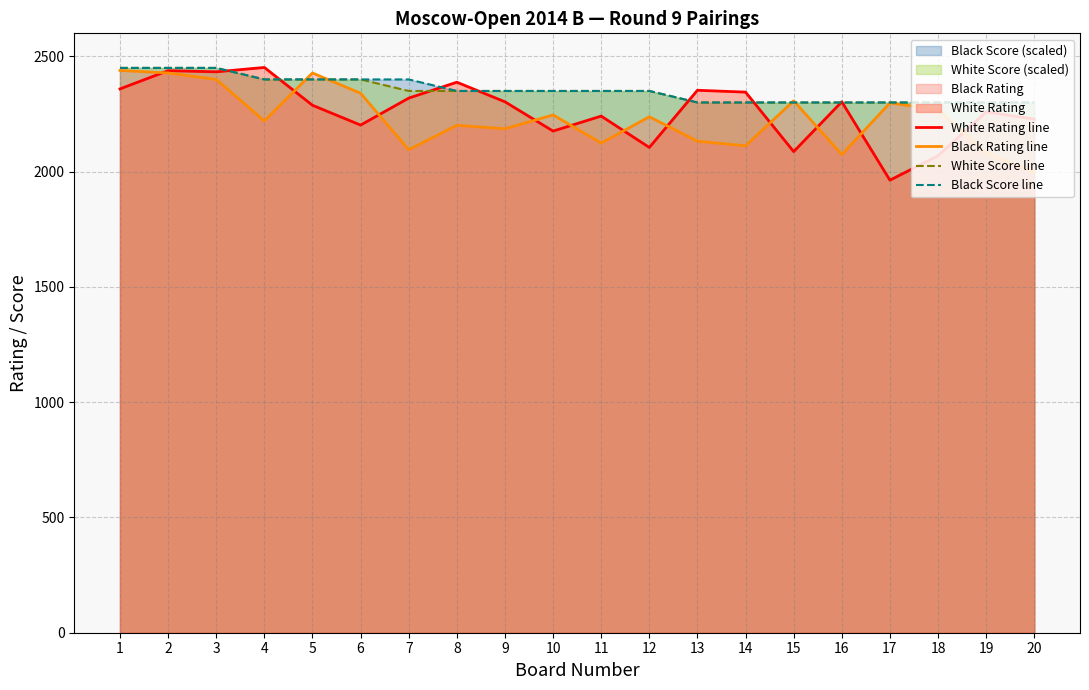

At which category is the sum across all series the highest?

2